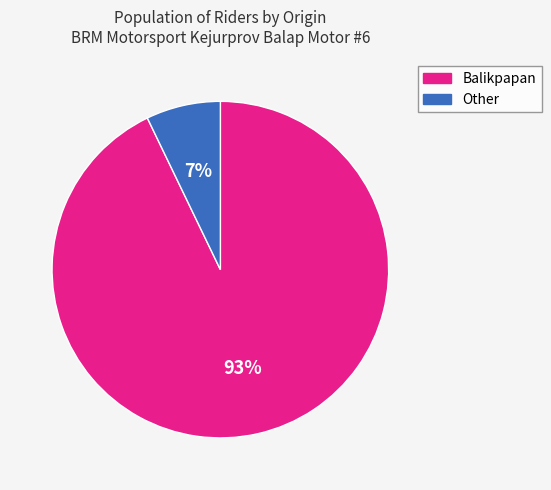

To the nearest percent, what is the difference between the largest and smallest slice percentages?

86%